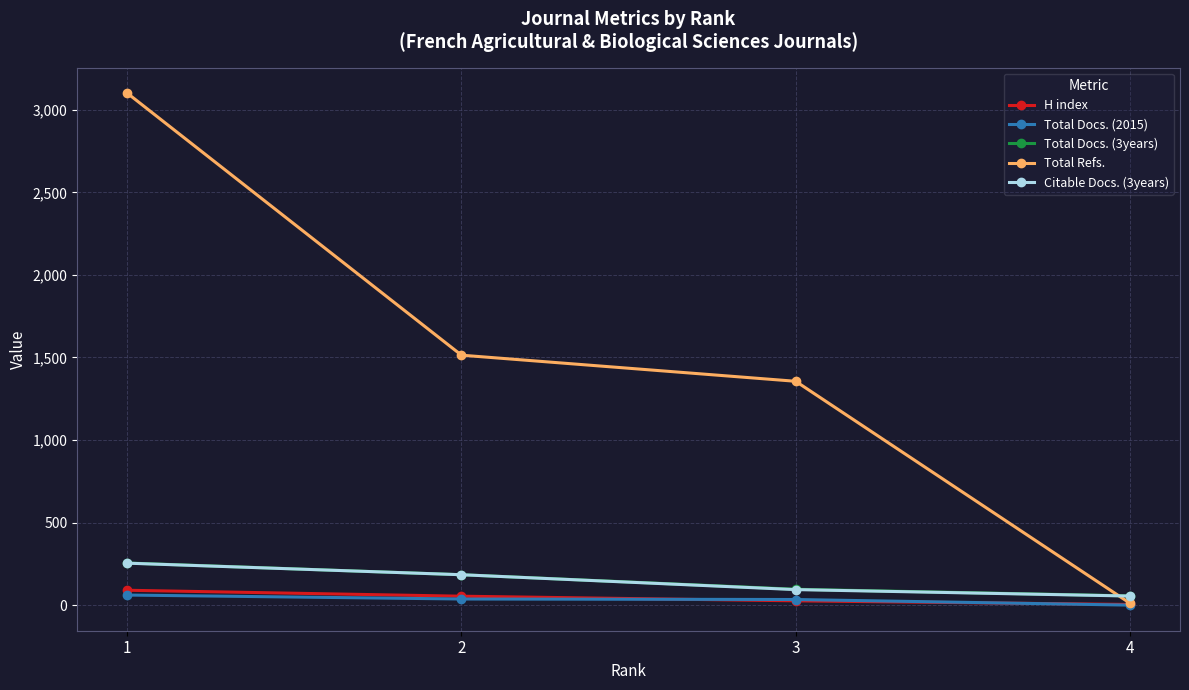

What is the approximate value of Total Refs. at 1, to the nearest 100?

3100